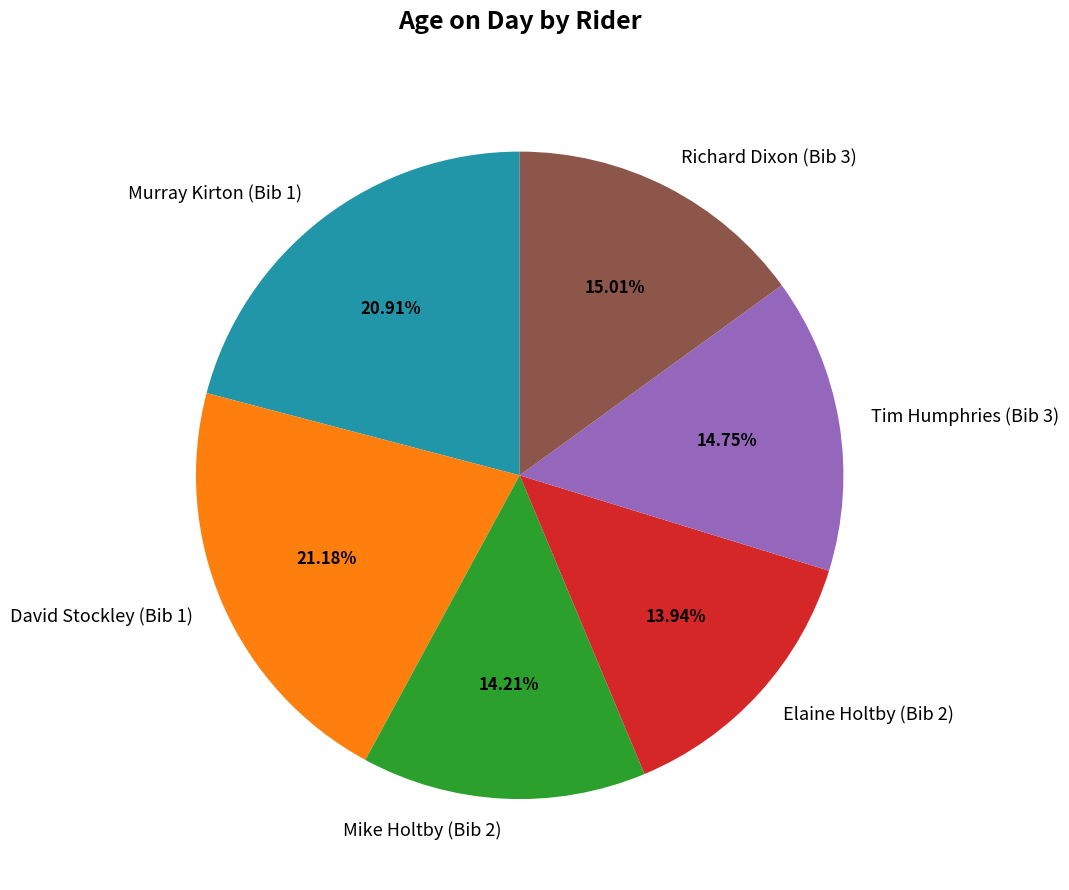

True or false: Murray Kirton (Bib 1) accounts for 21% of the total.

True